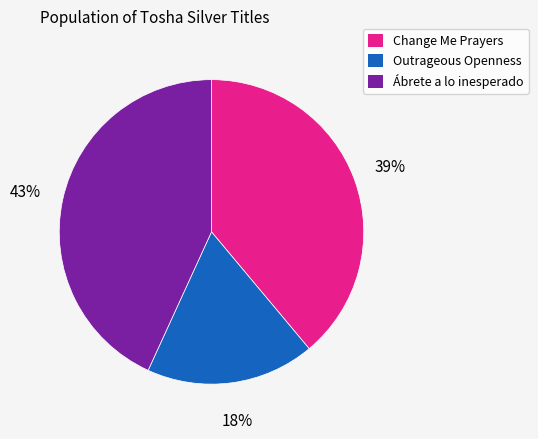

What percentage is the Change Me Prayers slice, to the nearest percent?

39%